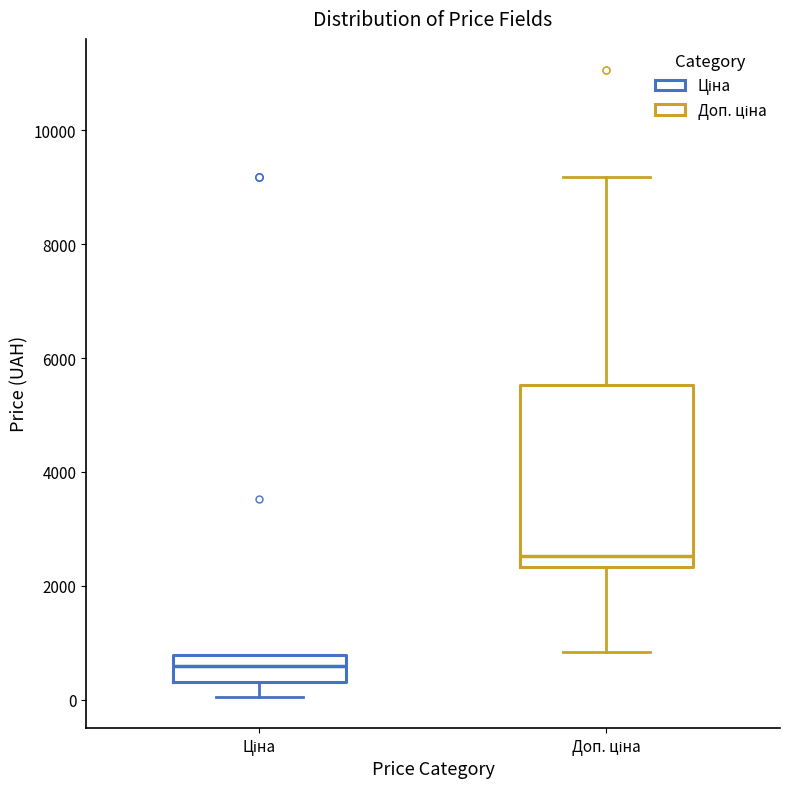

Reading left to right, read every box against the y-axis: the position of its median line, the range the box covers, and the ends of its whiskers. The values are not printed on the chart, so give them approximately, as read against the axis.

Ціна: median 600, box 400 to 800, whiskers 0 to 800
Доп. ціна: median 2600, box 2400 to 5600, whiskers 800 to 9200